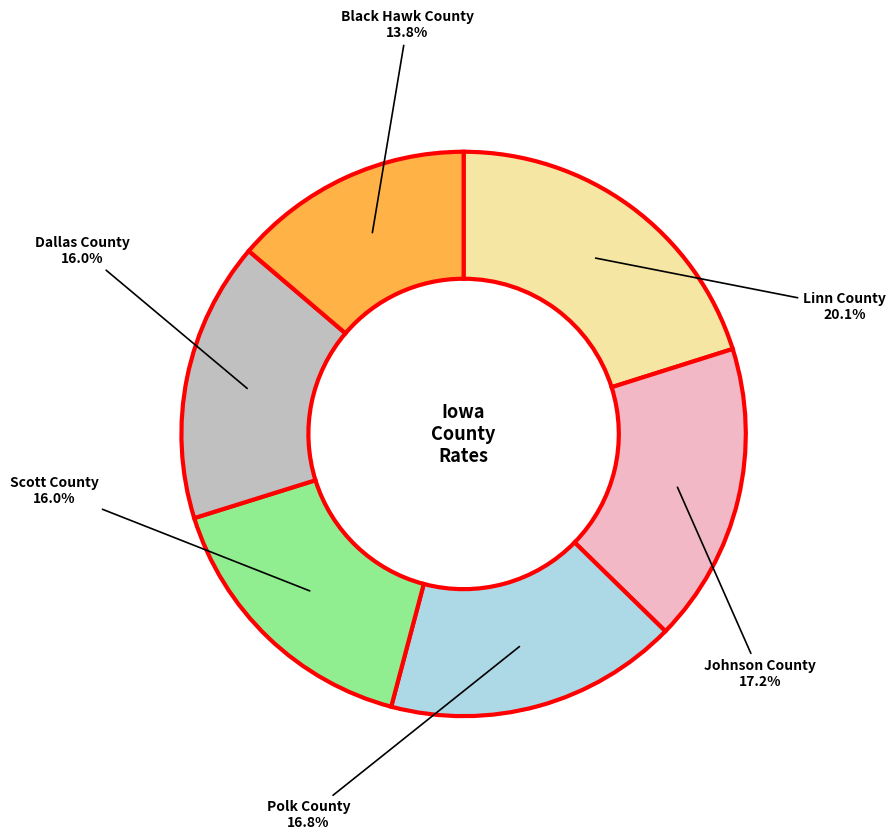

Does any single category account for the majority?

No